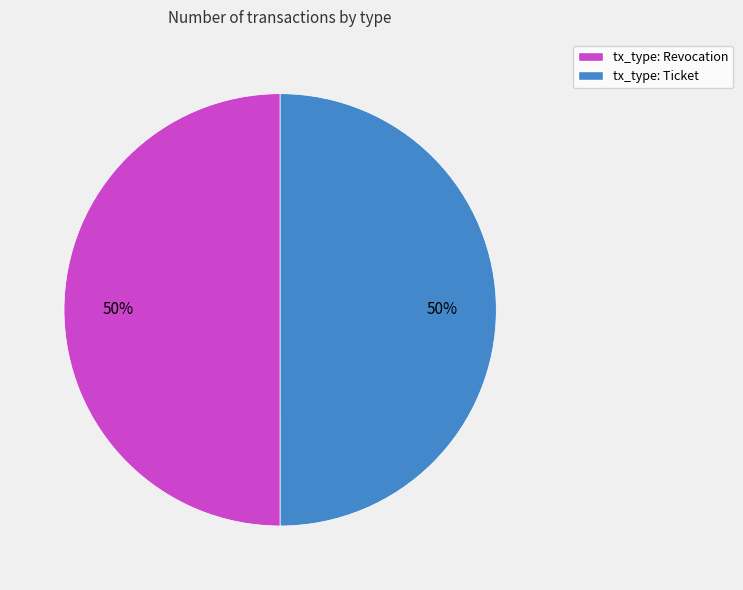

What is the ratio of the value at tx_type: Ticket to the value at tx_type: Revocation?

1.0